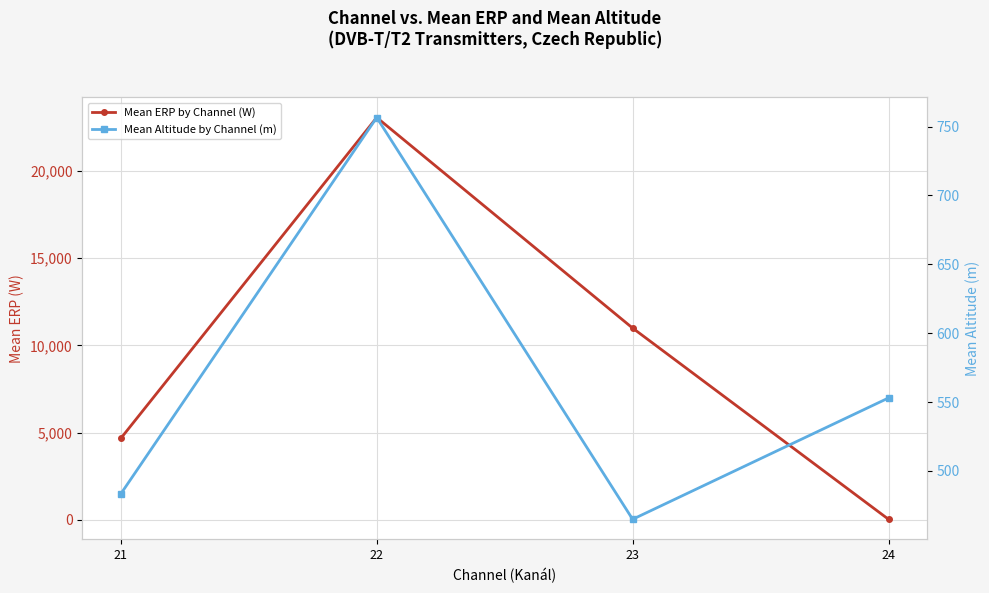

Is it true that Mean Altitude by Channel (m) equals 346.4 at 24?

False